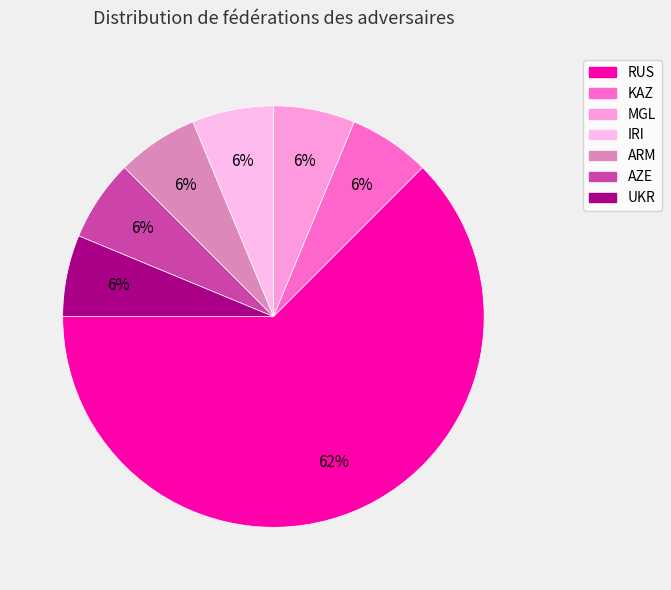

What percentage do MGL and AZE together represent?

12.5%